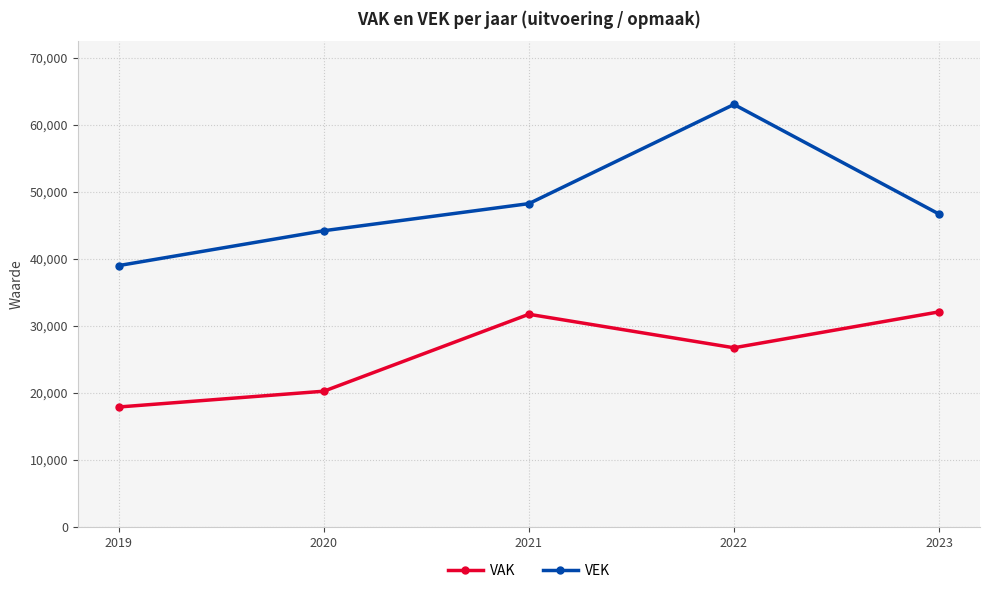

Rank the series by their average value, from lowest to highest.

VAK, VEK